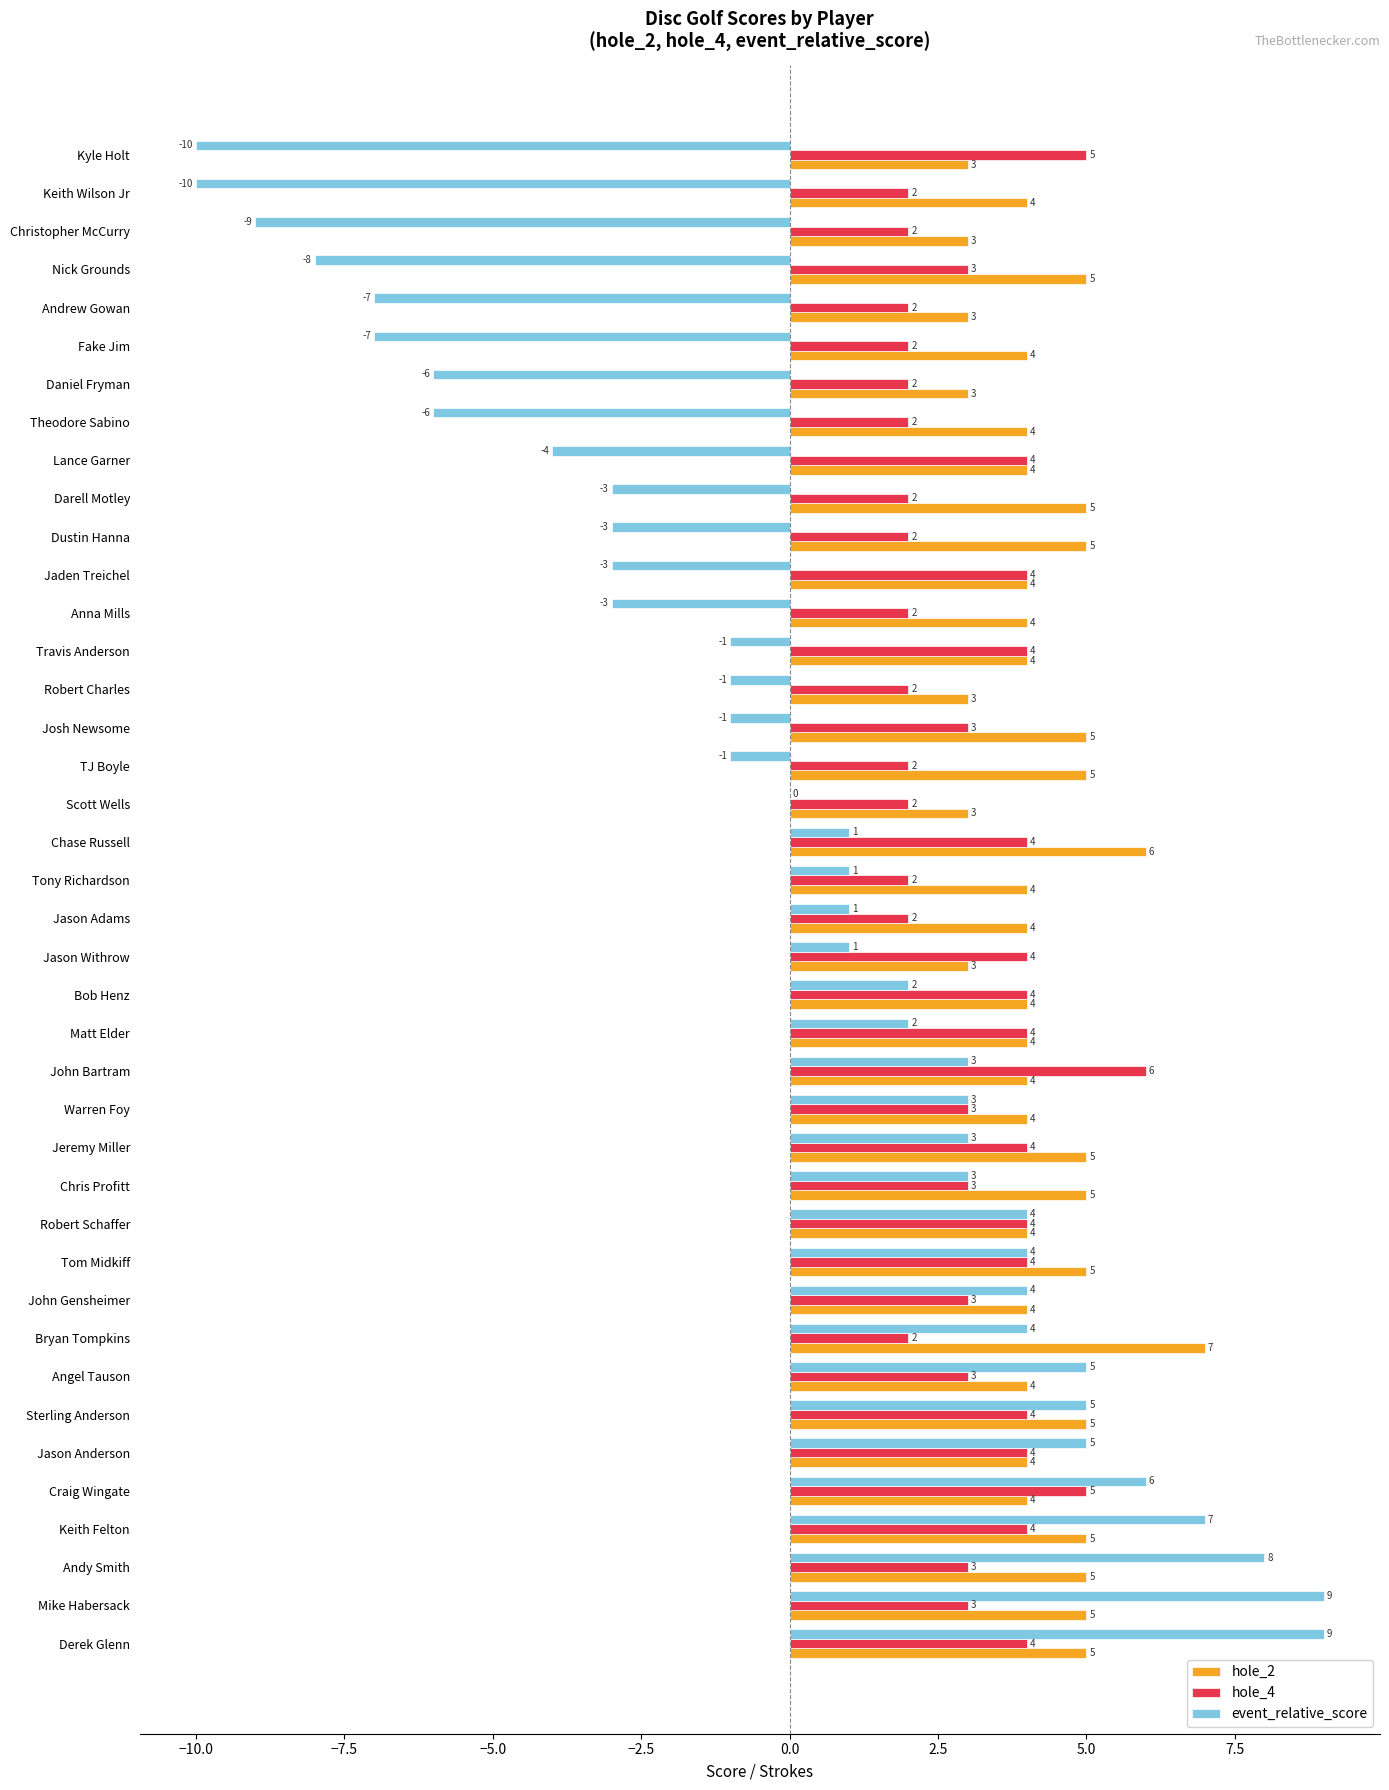

Which series has the largest total across all categories?

hole_2